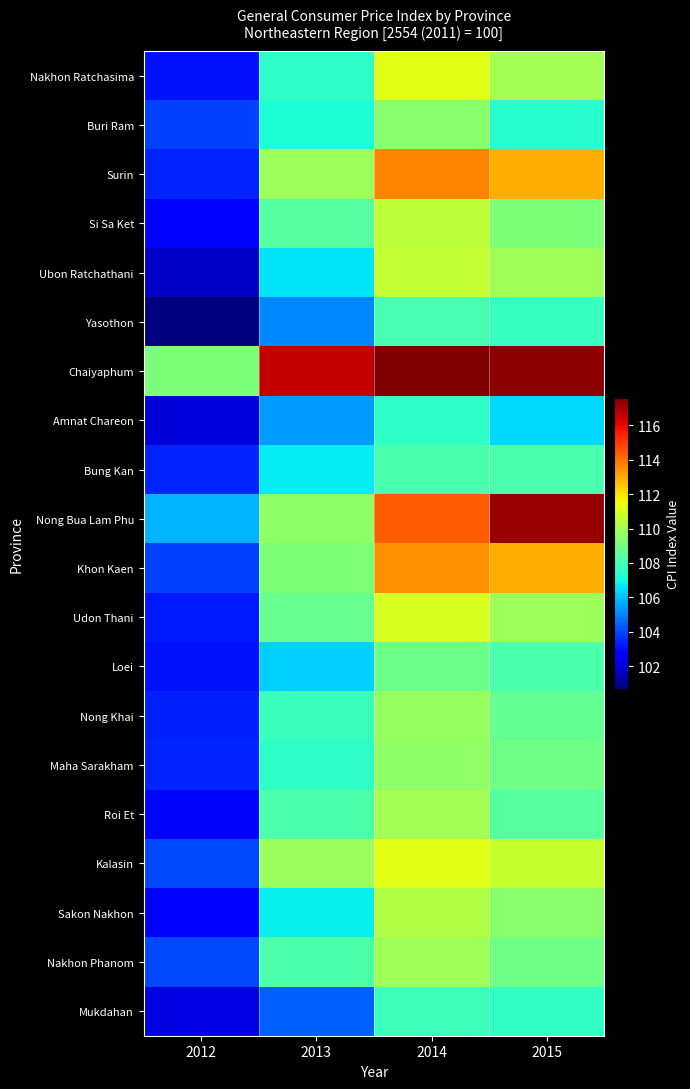

Reading left to right, what are all the values shown in this chart?

Nakhon Ratchasima: 2012=103.1	2013=107.6	2014=111.2	2015=110.0
Buri Ram: 2012=103.9	2013=107.3	2014=109.4	2015=107.5
Surin: 2012=103.4	2013=109.8	2014=113.7	2015=113.0
Si Sa Ket: 2012=102.8	2013=108.4	2014=110.5	2015=109.2
Ubon Ratchathani: 2012=101.7	2013=106.6	2014=110.6	2015=109.9
Yasothon: 2012=100.7	2013=105.1	2014=108.1	2015=107.7
Chaiyaphum: 2012=109.2	2013=116.5	2014=117.6	2015=117.4
Amnat Chareon: 2012=102.0	2013=105.4	2014=107.6	2015=106.4
Bung Kan: 2012=103.4	2013=106.7	2014=108.1	2015=108.1
Nong Bua Lam Phu: 2012=105.8	2013=109.5	2014=114.4	2015=117.3
Khon Kaen: 2012=103.9	2013=109.2	2014=113.5	2015=112.9
Udon Thani: 2012=103.2	2013=108.7	2014=111.0	2015=109.8
Loei: 2012=103.1	2013=106.2	2014=108.9	2015=108.2
Nong Khai: 2012=103.3	2013=107.8	2014=109.7	2015=108.7
Maha Sarakham: 2012=103.4	2013=107.6	2014=109.6	2015=108.9
Roi Et: 2012=102.9	2013=108.2	2014=110.0	2015=108.4
Kalasin: 2012=104.0	2013=109.8	2014=111.3	2015=110.7
Sakon Nakhon: 2012=102.6	2013=106.8	2014=110.2	2015=109.4
Nakhon Phanom: 2012=104.0	2013=108.2	2014=109.9	2015=108.9
Mukdahan: 2012=102.2	2013=104.4	2014=107.9	2015=107.7